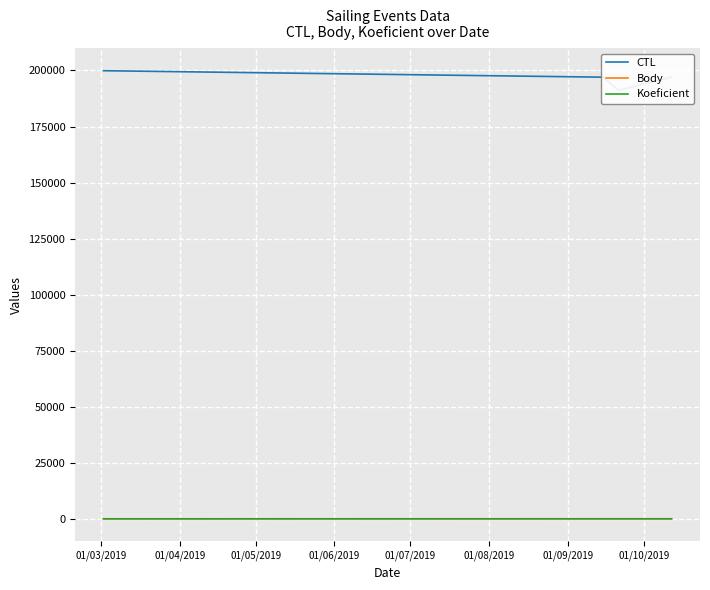

In CTL, how many points are lower than both neighbors (excluding endpoints)?

1